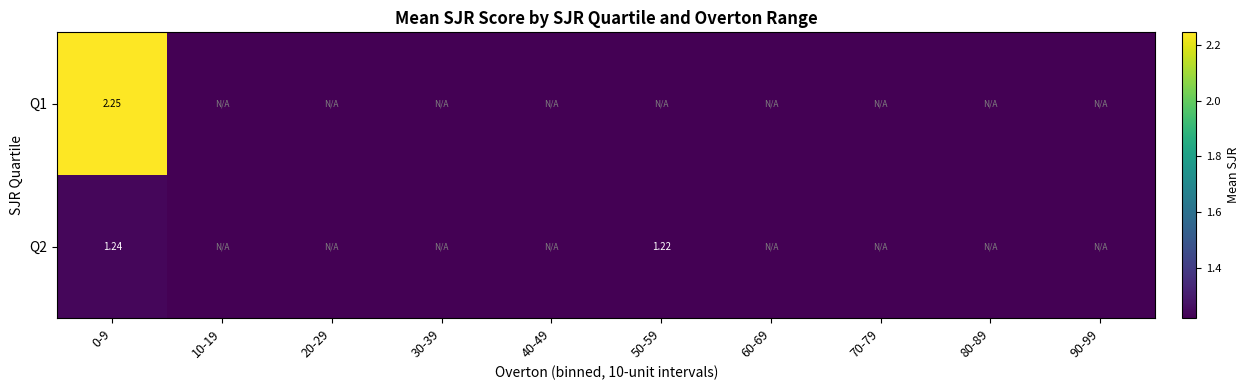

The Q2 series shows 2.1 at 50-59. True or false?

False